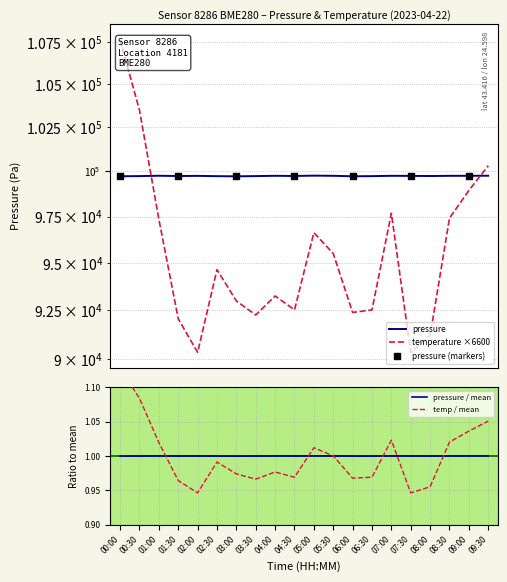

Is the value of pressure at 08:00 greater than the value of temperature at 01:00?

Yes